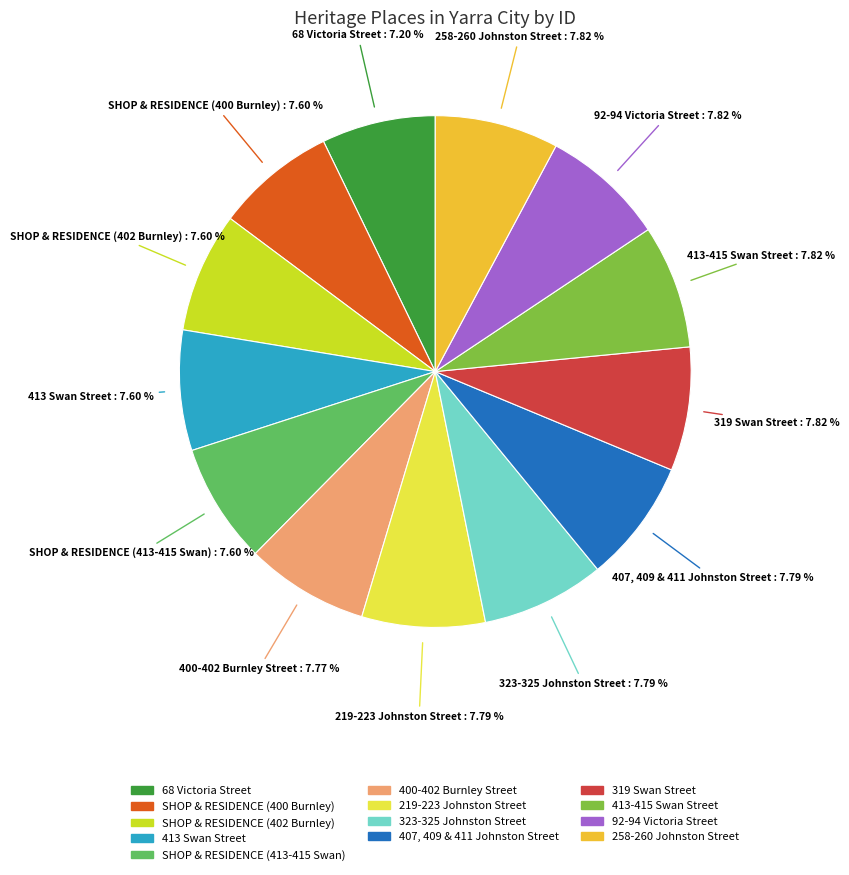

To the nearest percent, what percentage of the pie is 92-94 Victoria Street?

8%